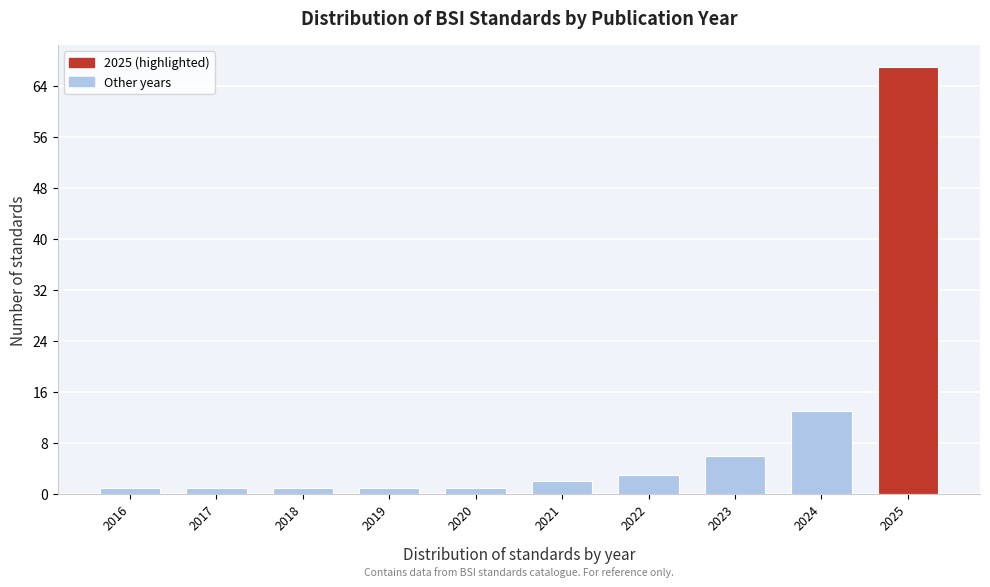

Reading left to right, extract all data points from this chart.

1	1	1	1	1	2	3	6	13	67